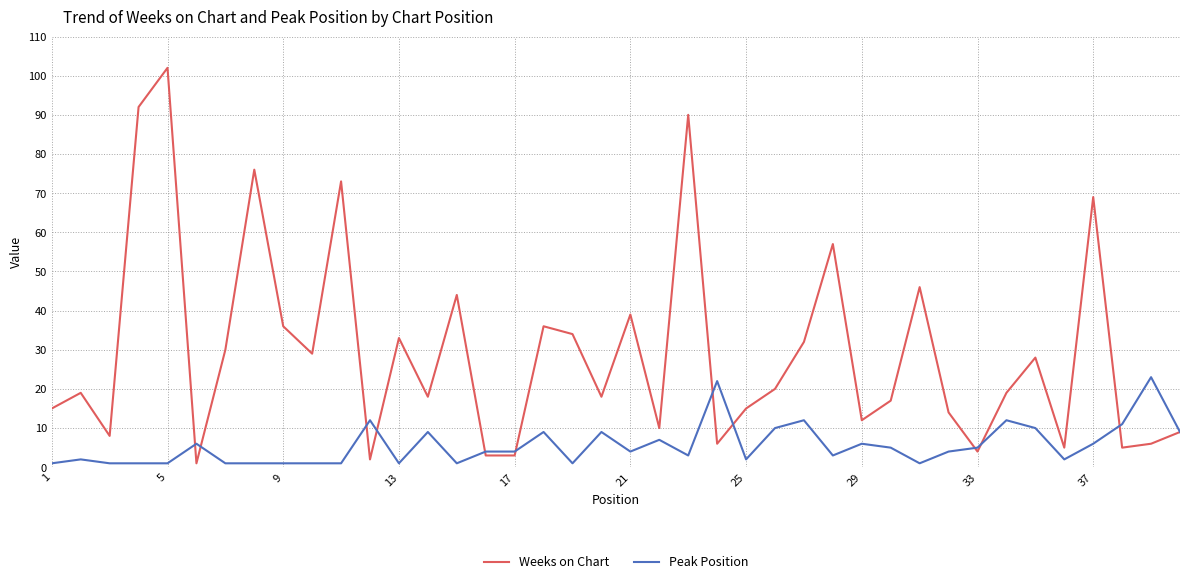

What is the average value of the Weeks on Chart series?

29